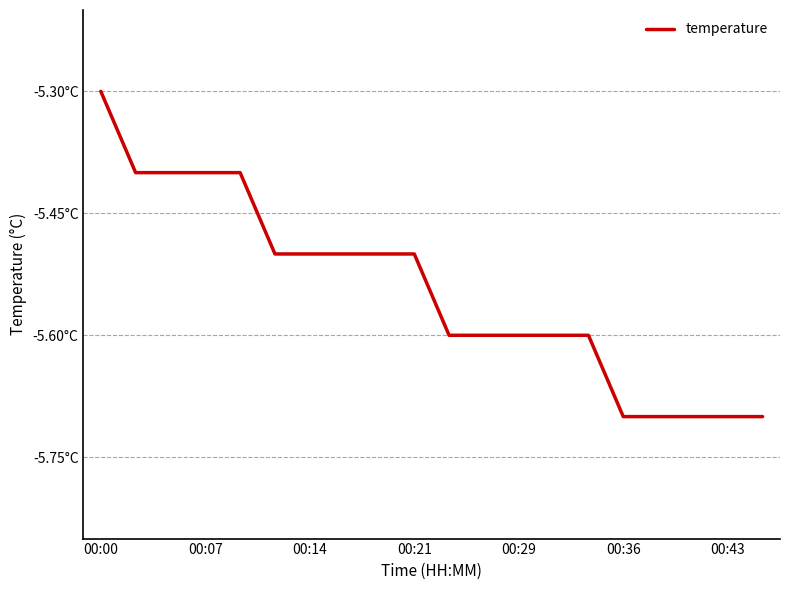

What is the smallest value displayed?

-5.7